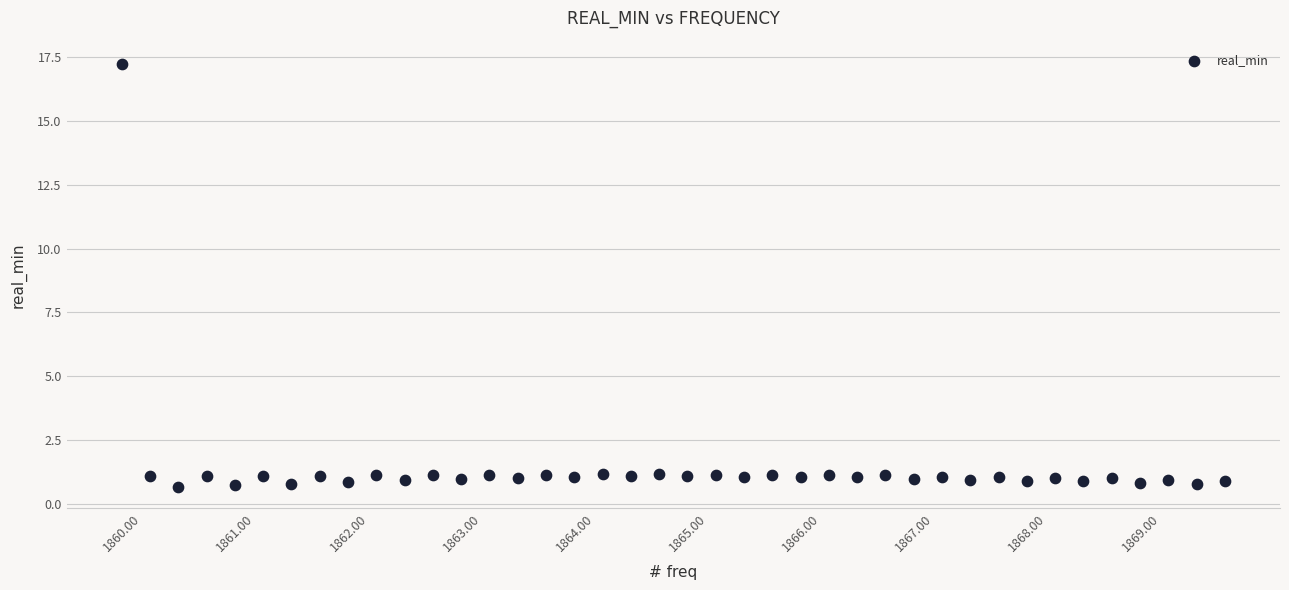

What is the range of Y values (max minus min)?

16.5